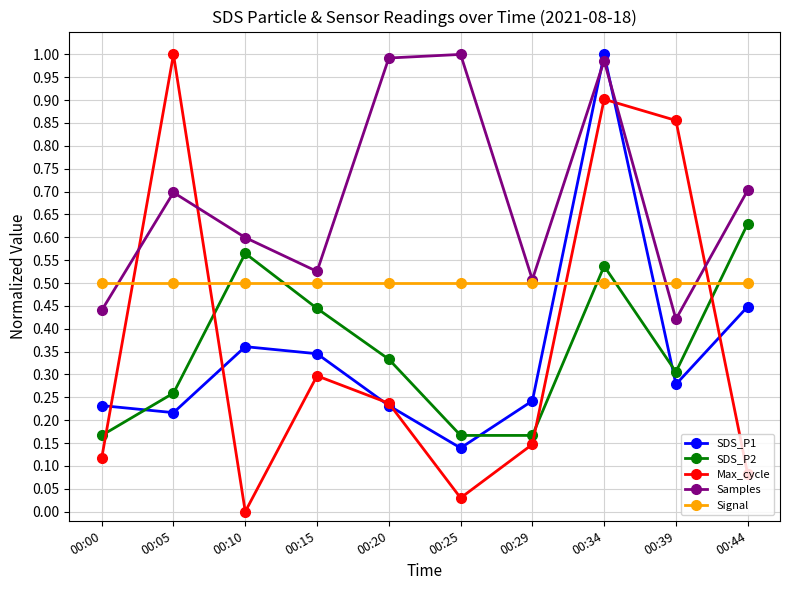

The value of Signal at 00:25 is 0.1. True or false?

False